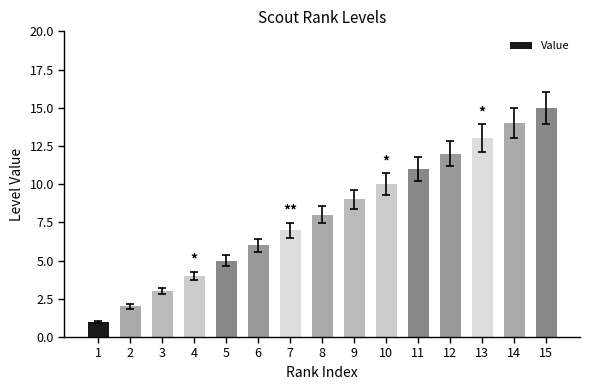

Reading left to right, list all the values displayed in this chart.

1	2	3	4	5	6	7	8	9	10	11	12	13	14	15